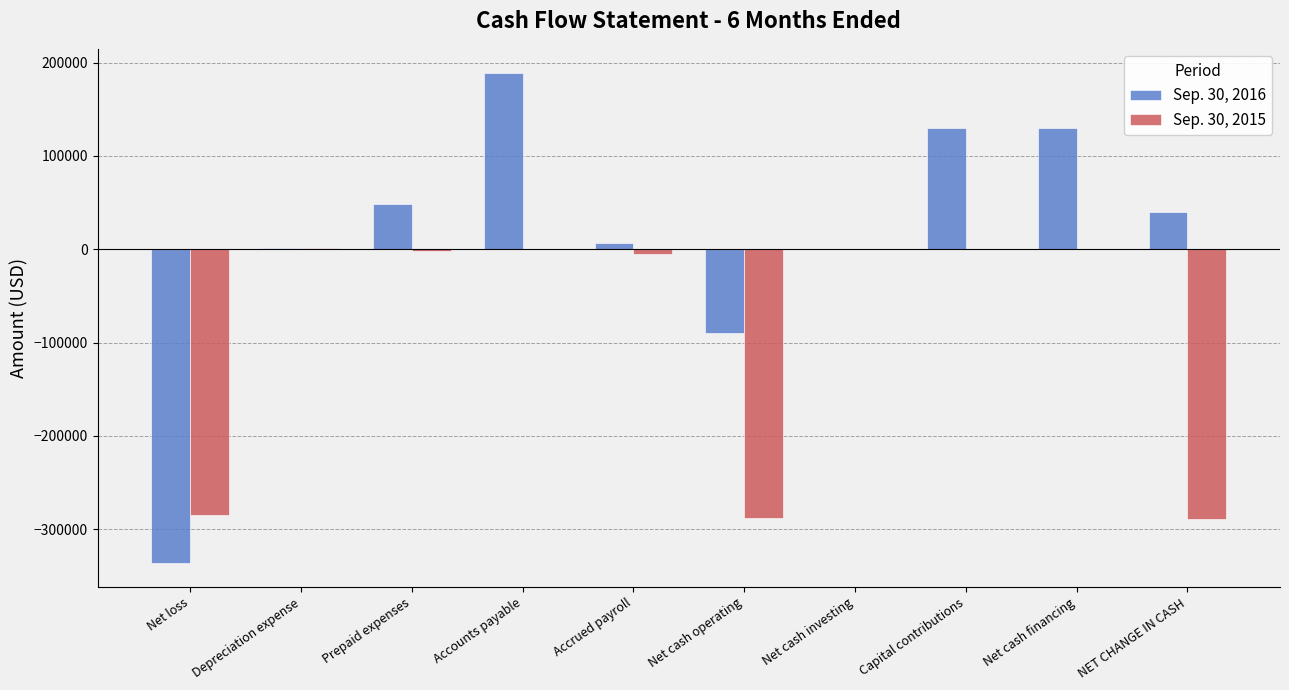

The value of Sep. 30, 2016 at Capital contributions is 130000. True or false?

True